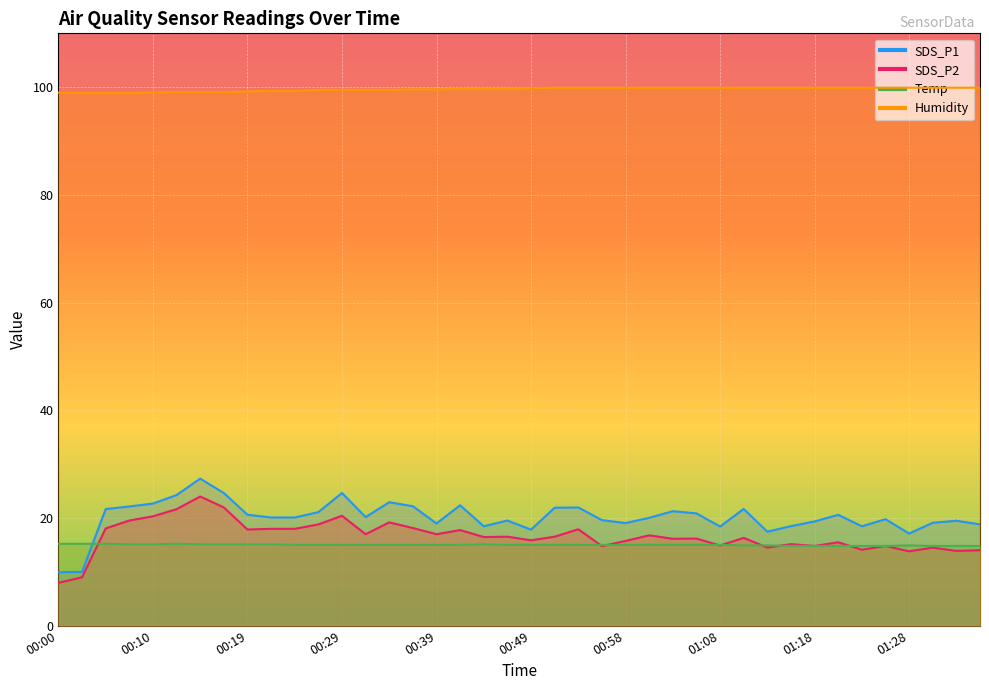

What is the minimum value shown in the chart?

8.0